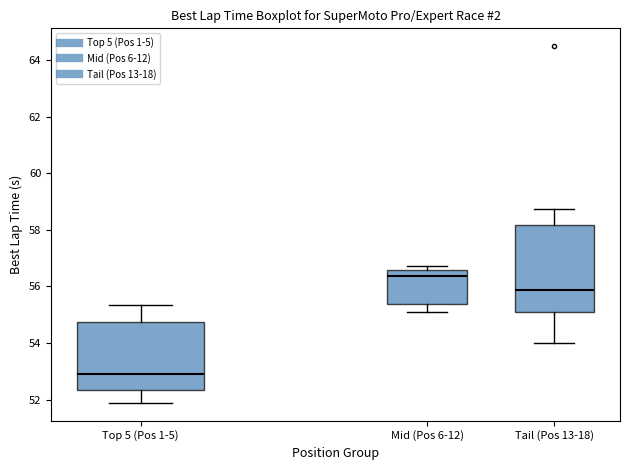

Comparing the boxes themselves (not the whiskers), which one is the tallest?

Tail (Pos 13-18)